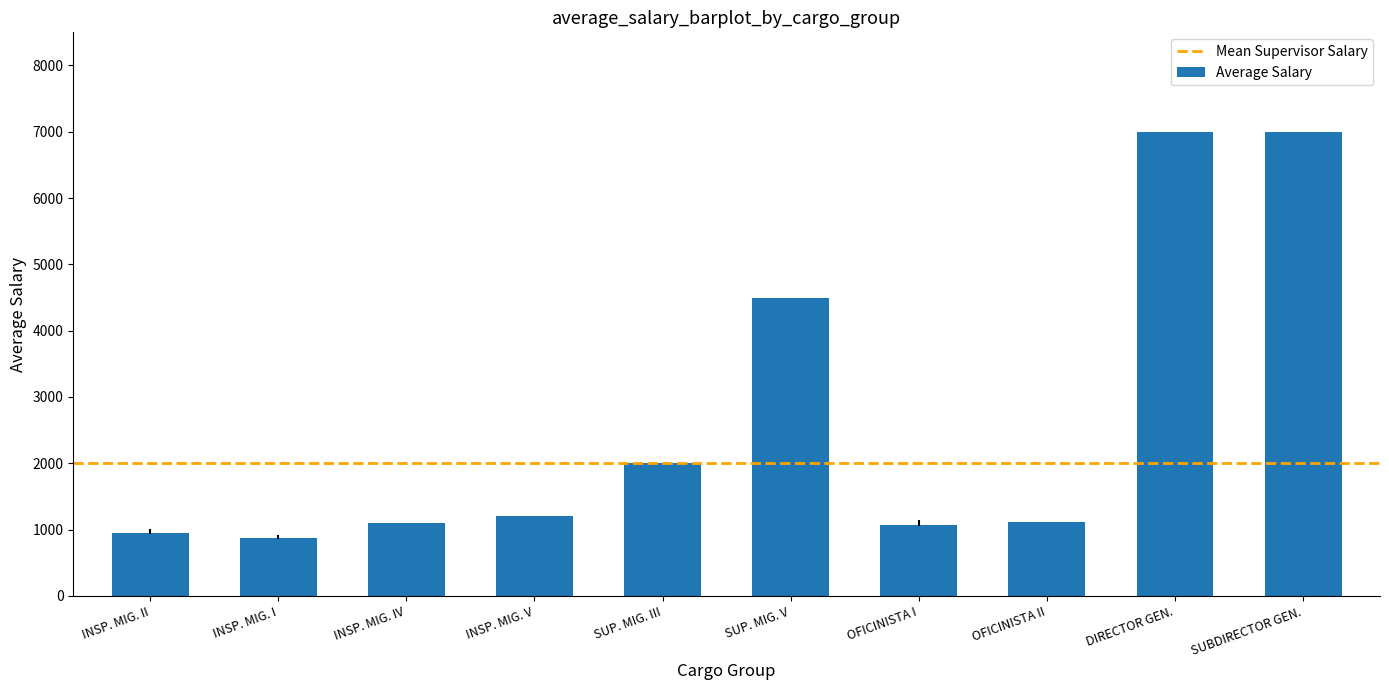

What is the change in value from INSP. MIG. I to SUBDIRECTOR GEN.?

+6125.0